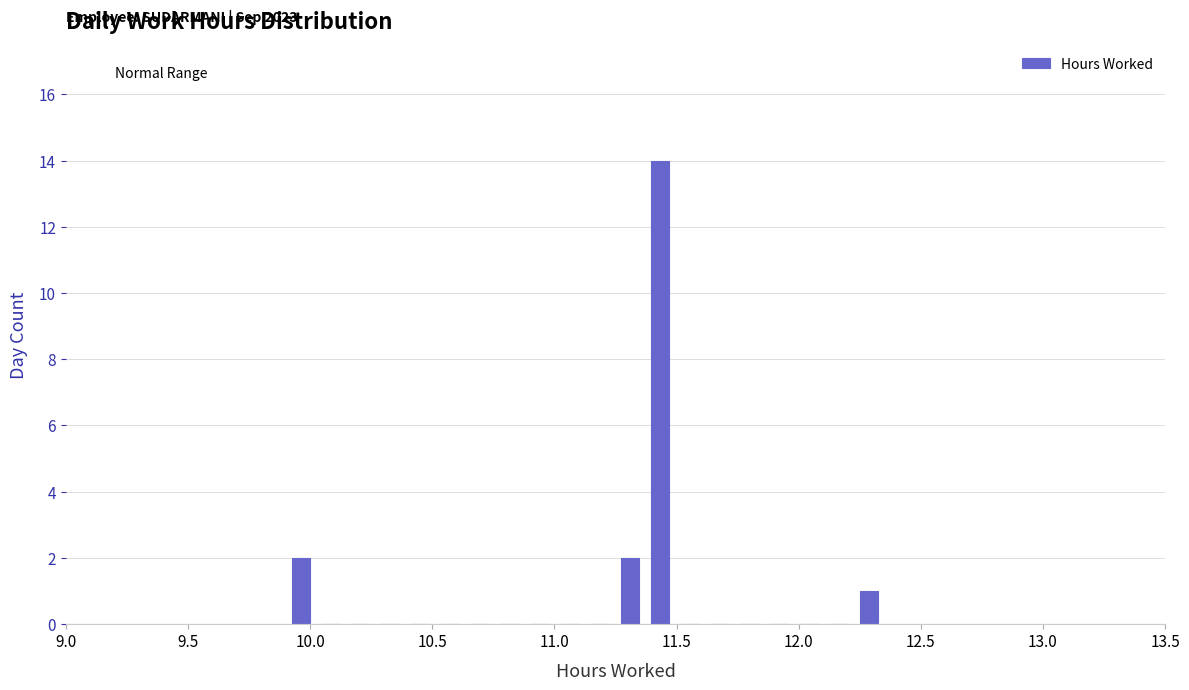

Around what value on the x-axis is the tallest bar? Give the approximate position of its centre, as read against the axis.

11.45